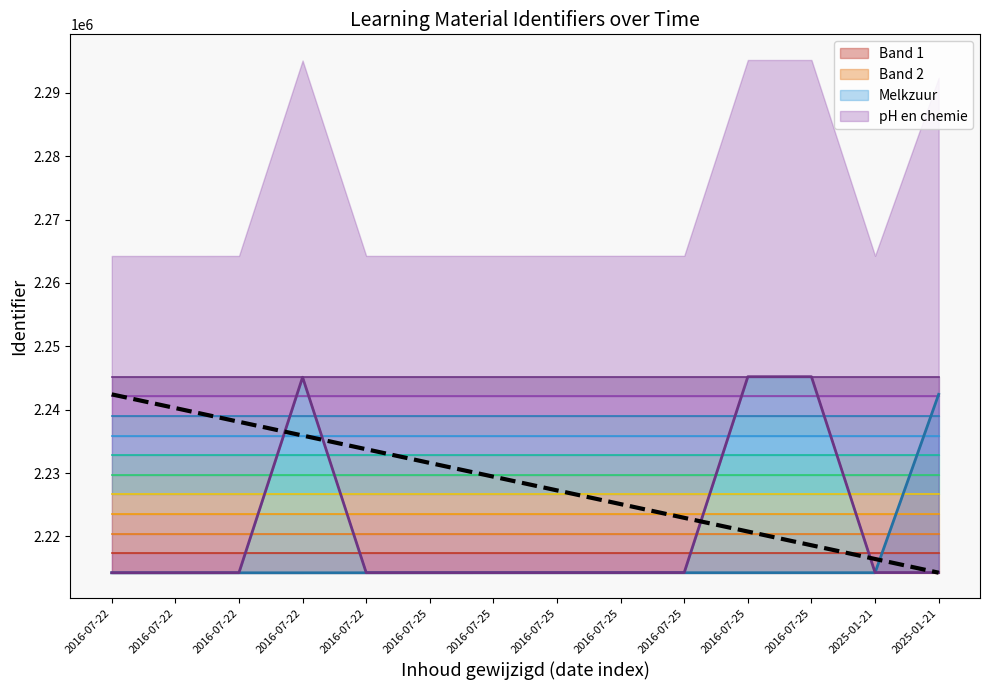

What value does the Melkzuur line series have at 2016-07-25?

2214251.0